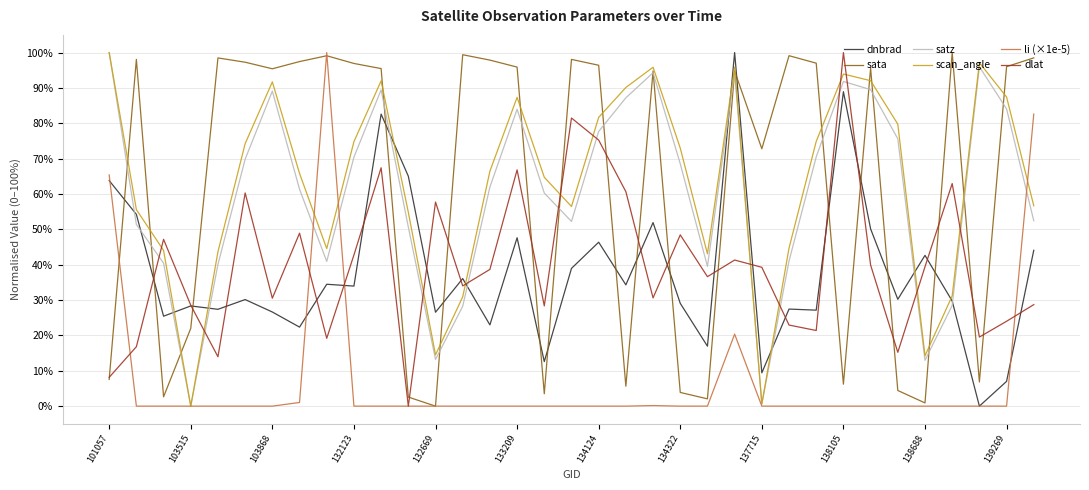

After their last crossing, which series has the higher values: scan_angle or dlat?

scan_angle